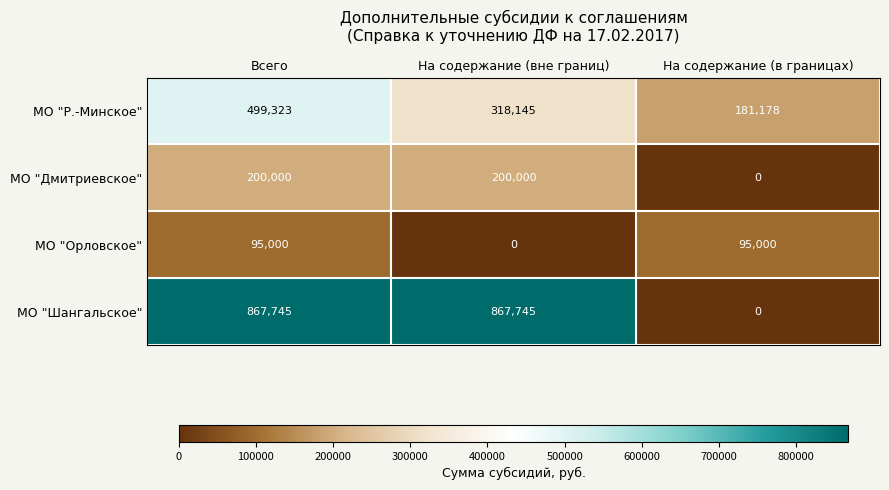

Is it true that МО "Шангальское" equals 867745 at Всего?

True